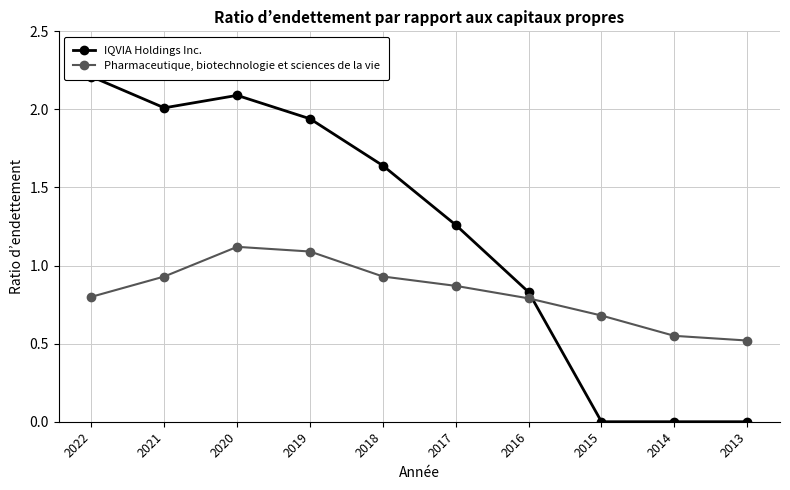

Reading right to left, what are all the values shown in this chart?

IQVIA Holdings Inc.: 0.0	0.0	0.0	0.8	1.3	1.6	1.9	2.1	2.0	2.2
Pharmaceutique, biotechnologie et sciences de la vie: 0.5	0.6	0.7	0.8	0.9	0.9	1.1	1.1	0.9	0.8